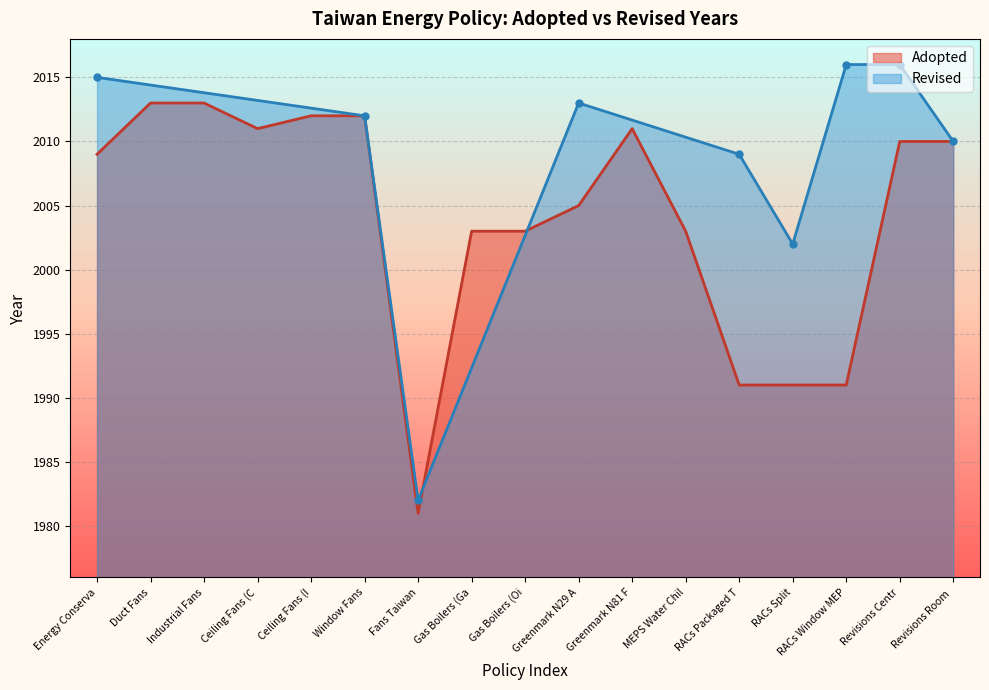

Which category has the lowest value in the Adopted series?

Fans Taiwan